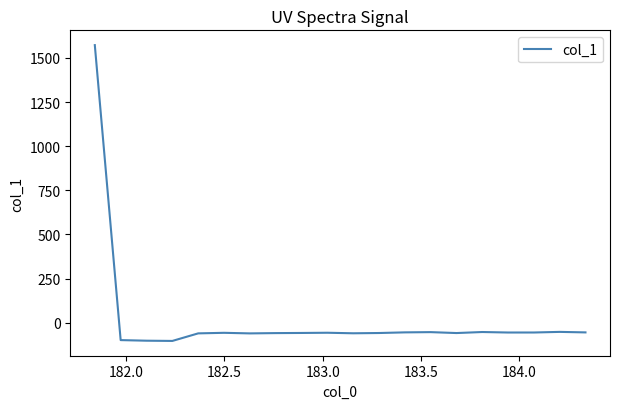

What is the greatest value displayed?

1572.5